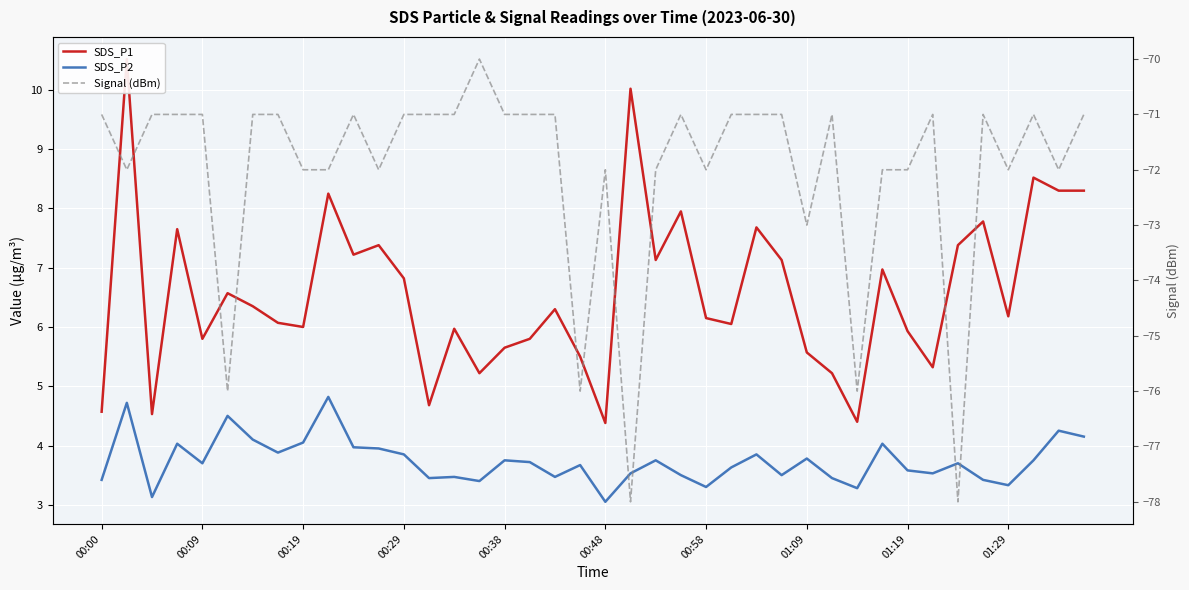

Count the number of categories in the chart.

40